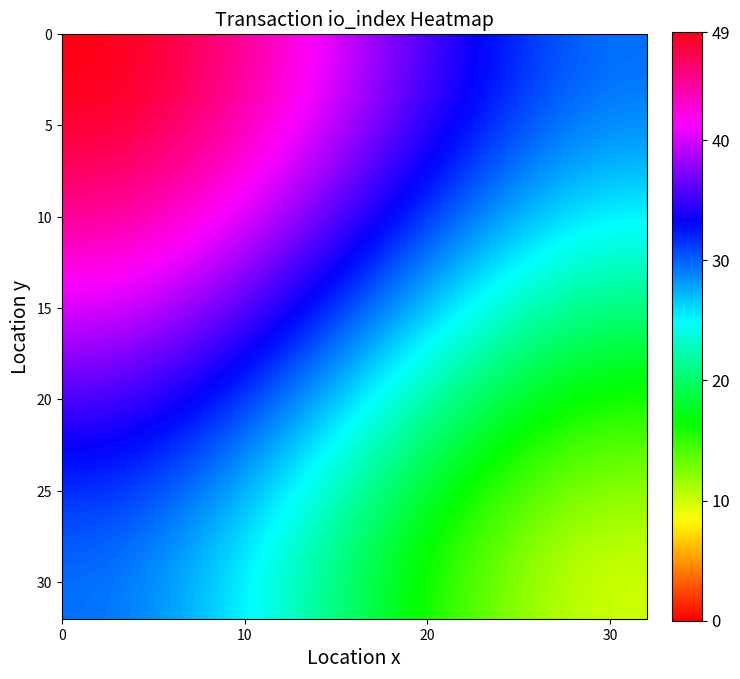

How many data points does each series have?

32